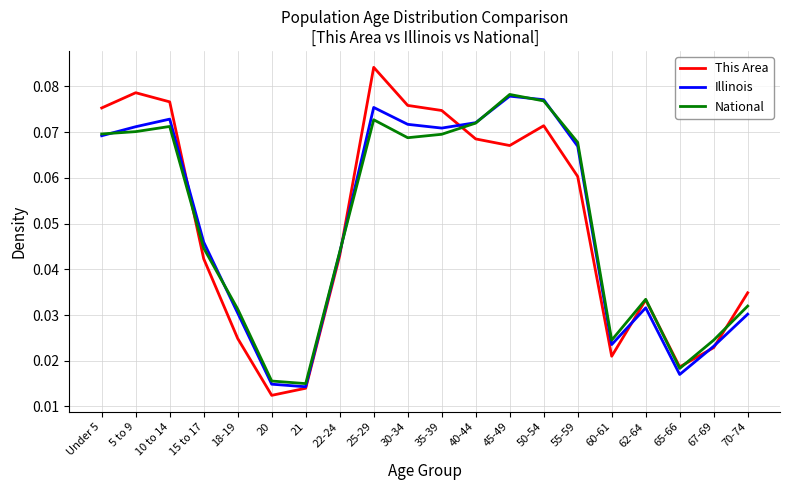

Which series has the largest range (max minus min)?

This Area